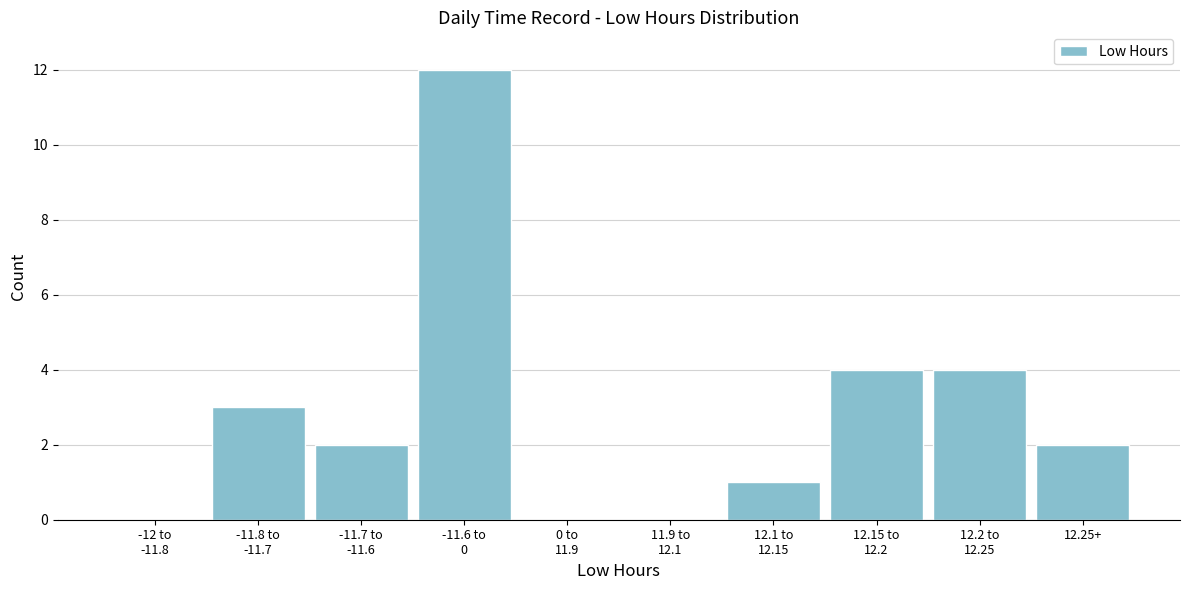

What is the greatest value displayed?

12